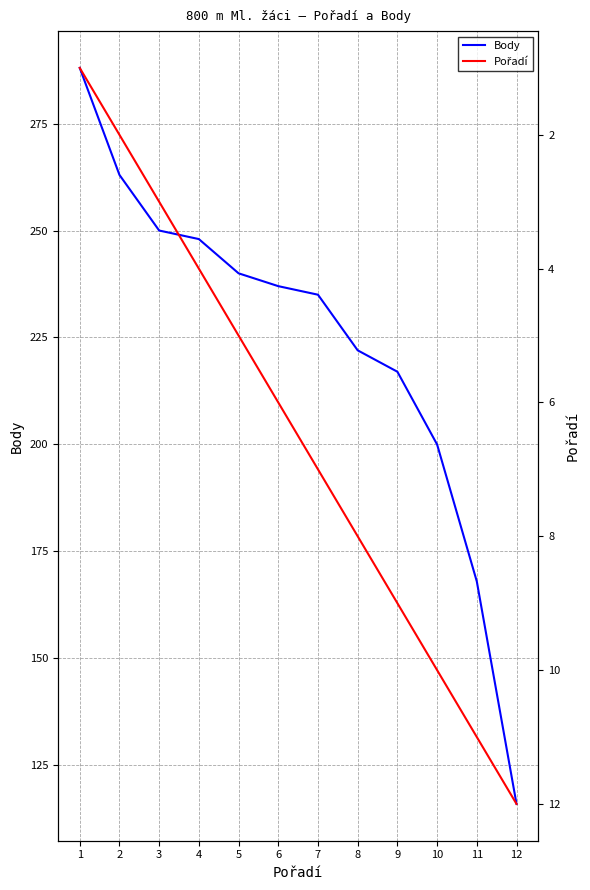

What are all the series names shown in the legend?

Body, Pořadí